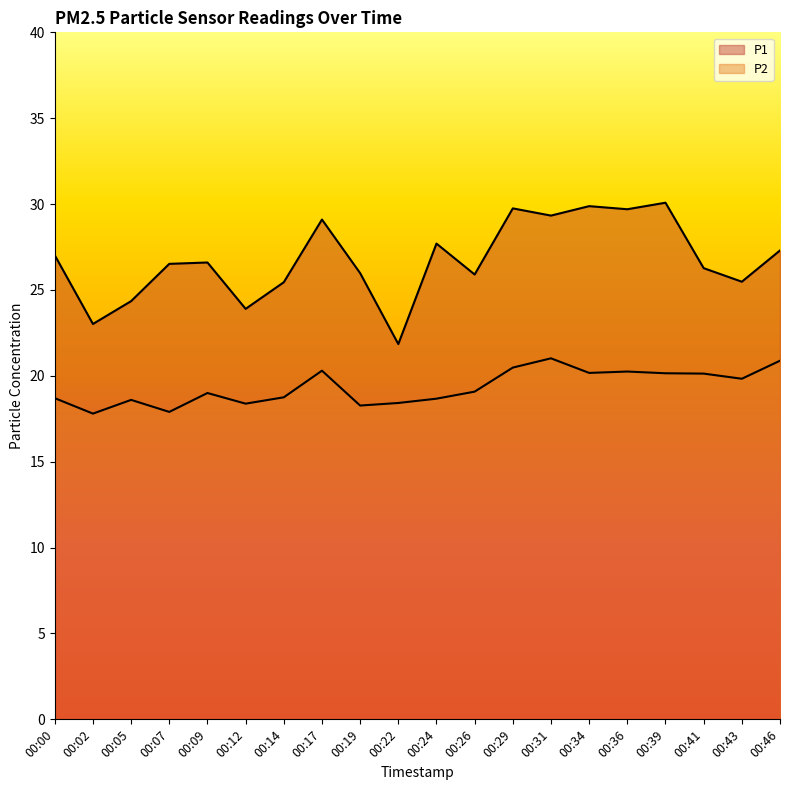

Reading left to right, transcribe all the data shown in this chart.

P1: 27.0	23.0	24.4	26.5	26.6	23.9	25.4	29.1	26.0	21.9	27.7	25.9	29.8	29.3	29.9	29.7	30.1	26.3	25.5	27.3
P2: 18.7	17.8	18.6	17.9	19.0	18.4	18.8	20.3	18.3	18.4	18.7	19.1	20.5	21.0	20.2	20.2	20.1	20.1	19.8	20.9